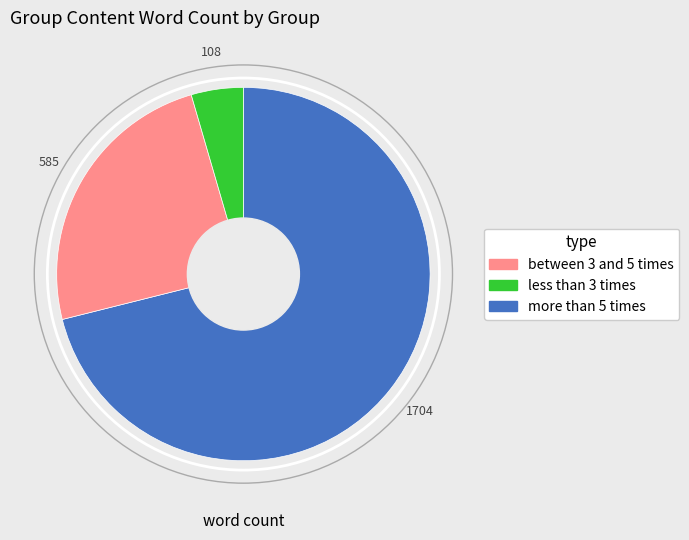

Is there any slice that represents more than half of the pie?

Yes